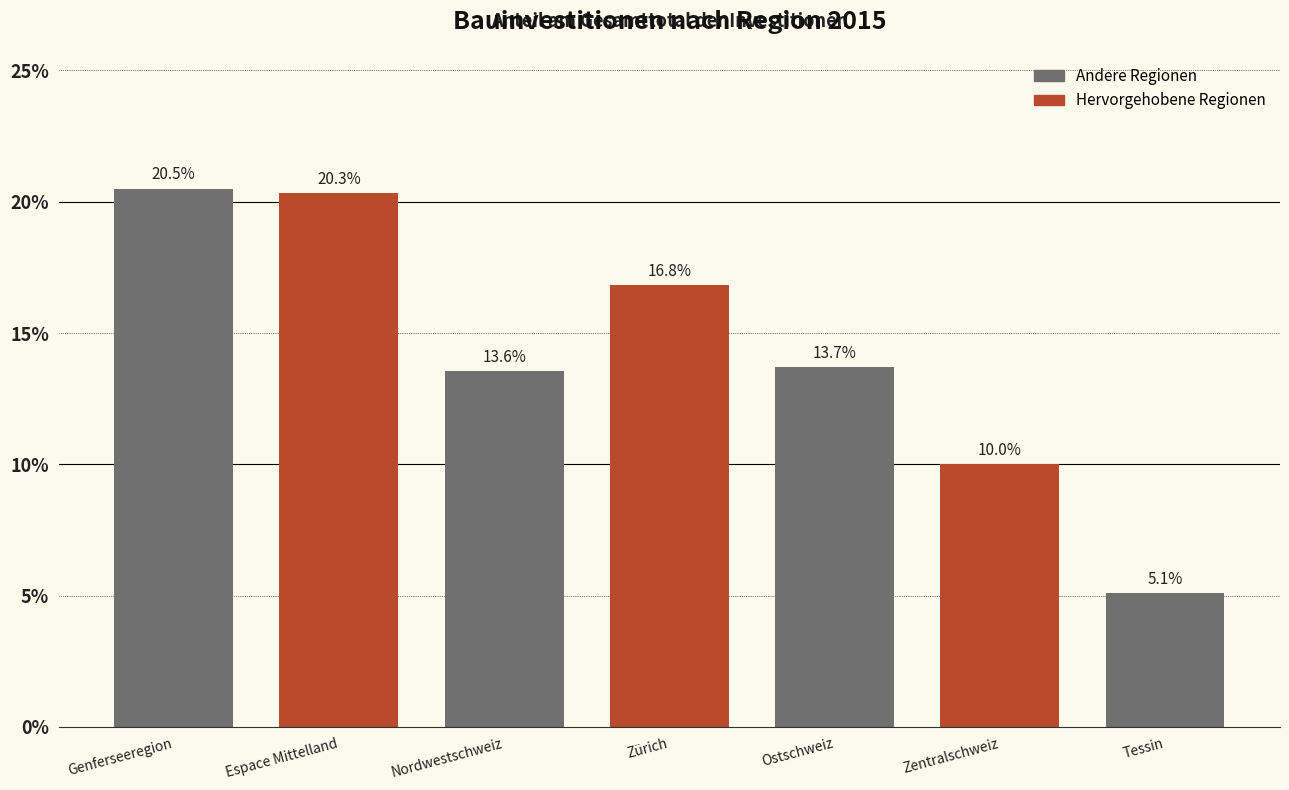

Reading left to right, list all the values displayed in this chart.

20.5	20.3	13.6	16.8	13.7	10.0	5.1